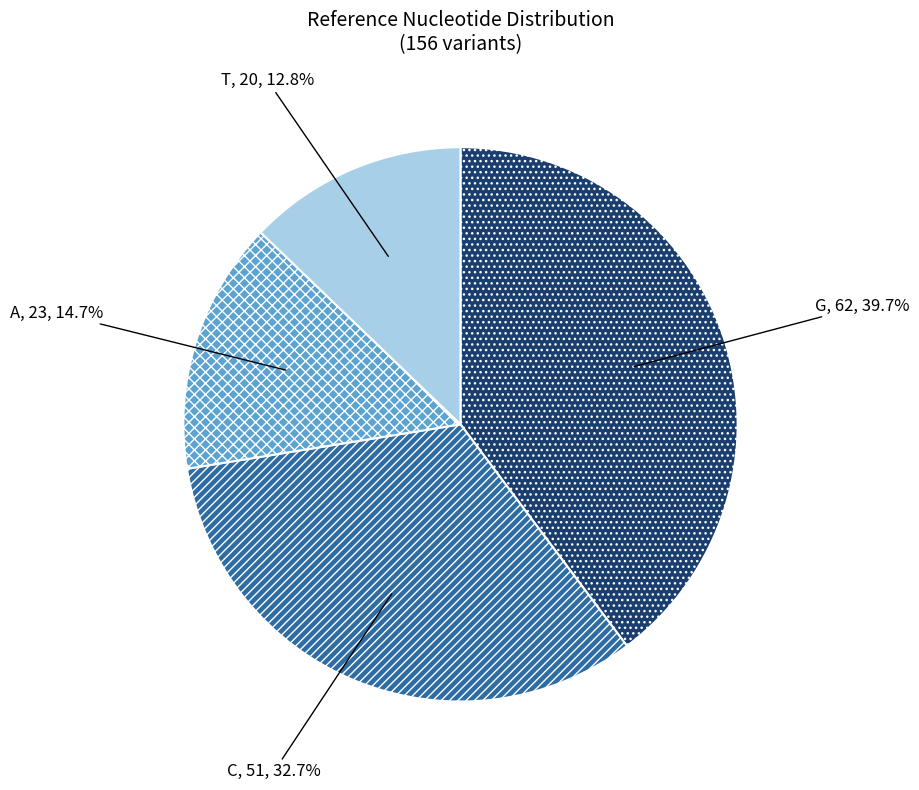

To the nearest percent, what is the difference between the largest and smallest slice percentages?

27%